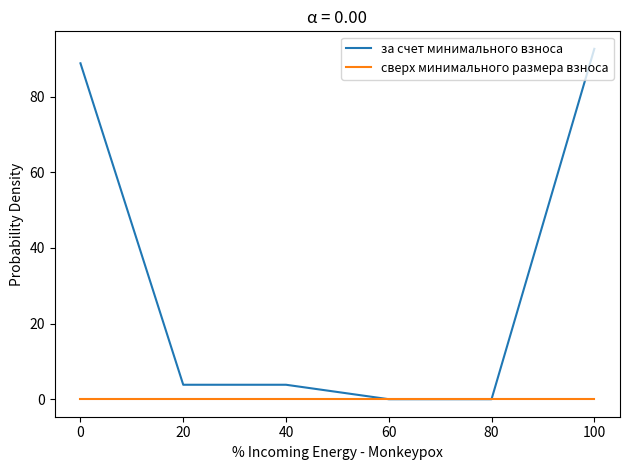

True or false: сверх минимального размера взноса has a value of 0.0 at 40.

True